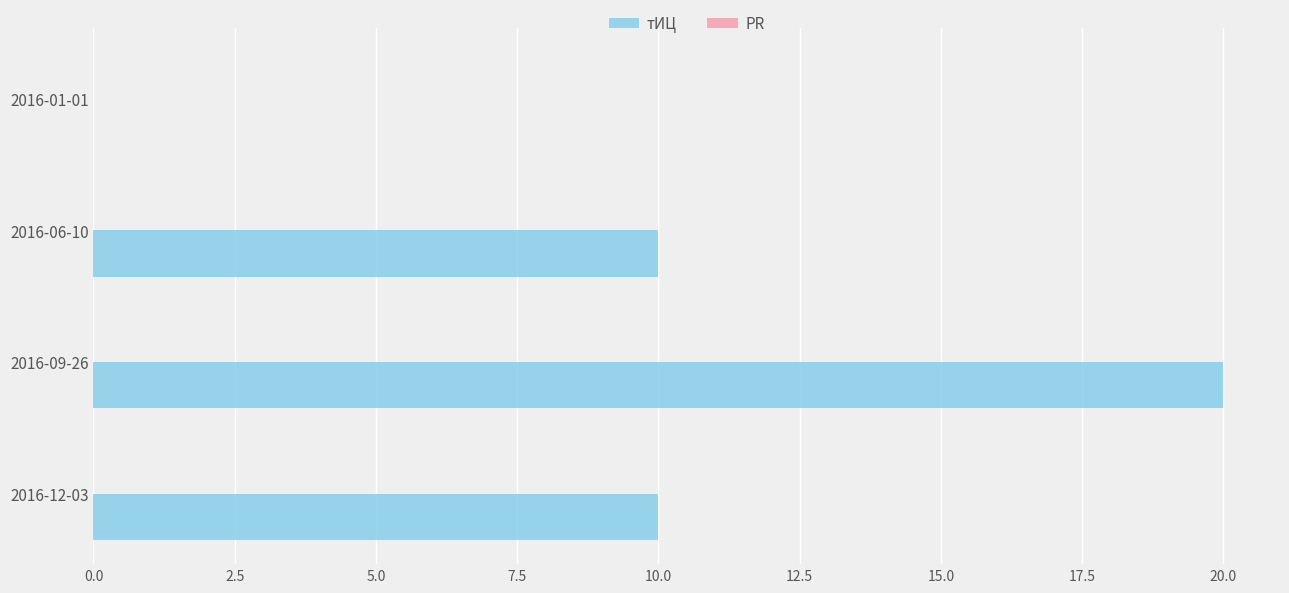

Are the bars horizontal?

Yes